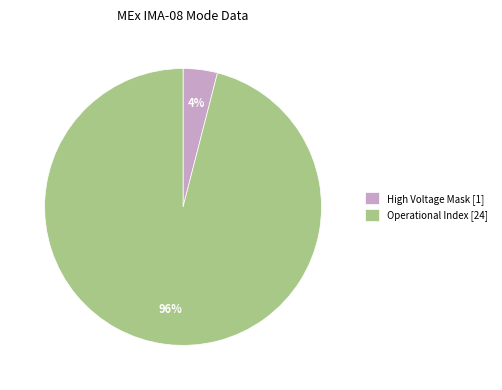

True or false: High Voltage Mask [1] accounts for 4% of the total.

True